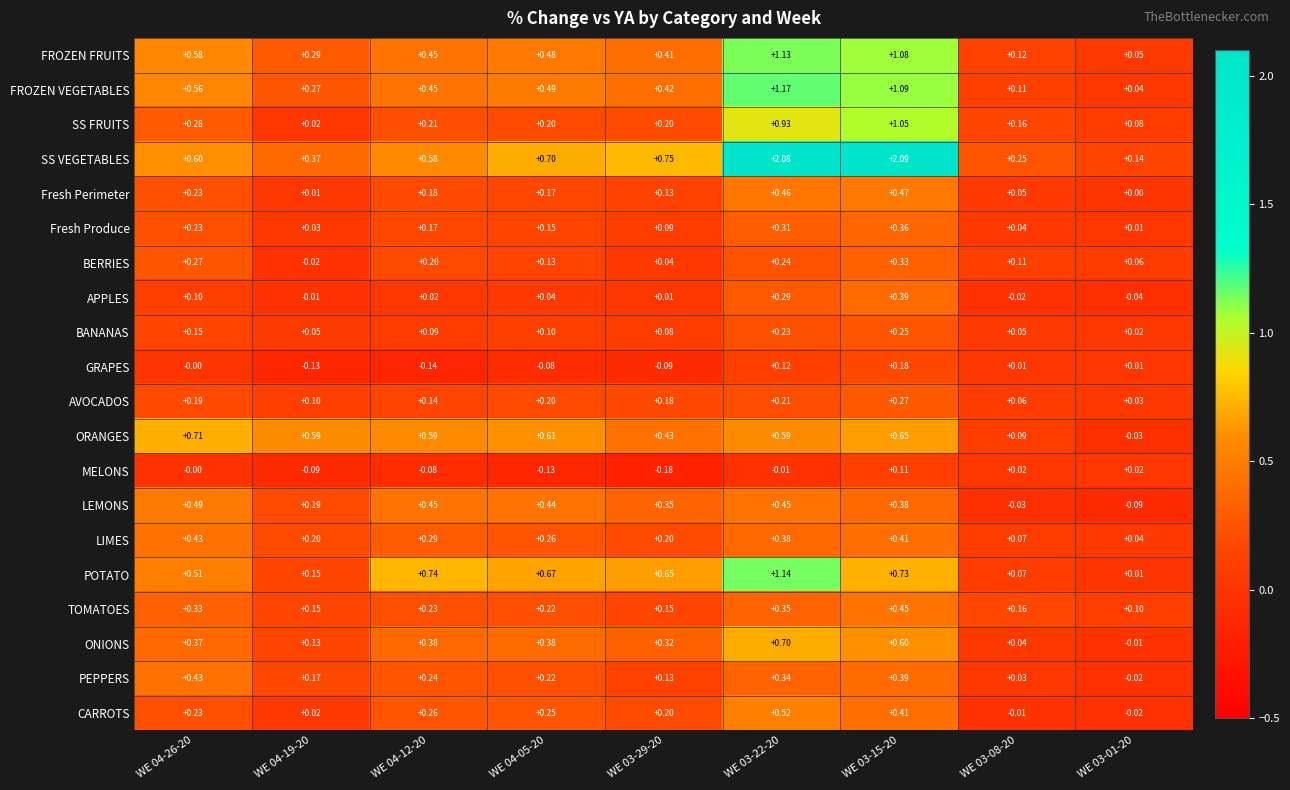

Which series has the largest total across all categories?

SS VEGETABLES